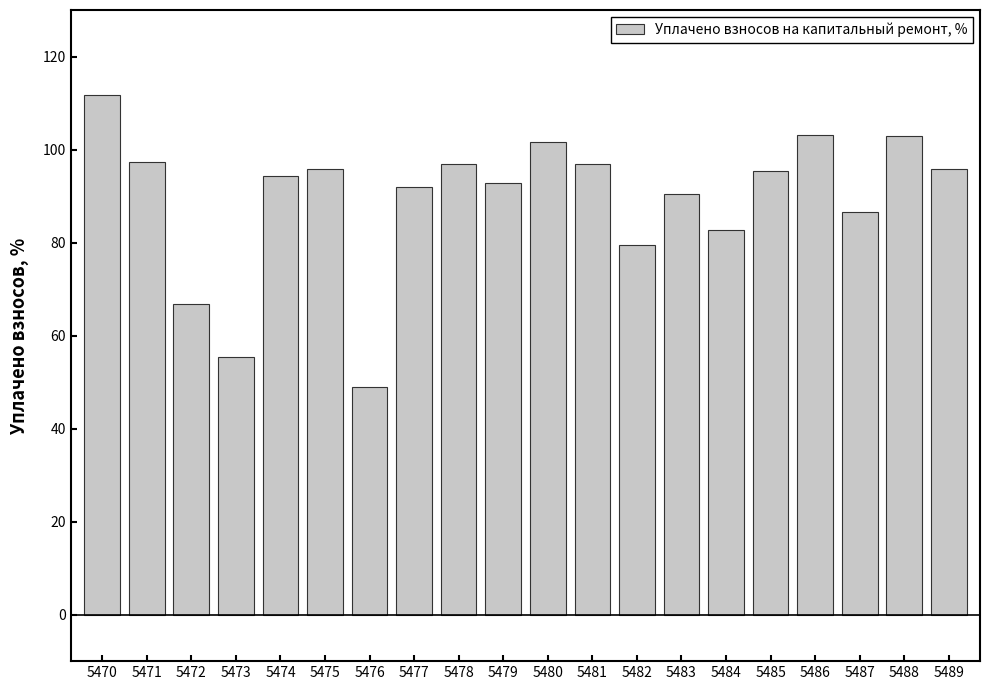

What is the ratio of the value at 5481 to the value at 5489?

1.0